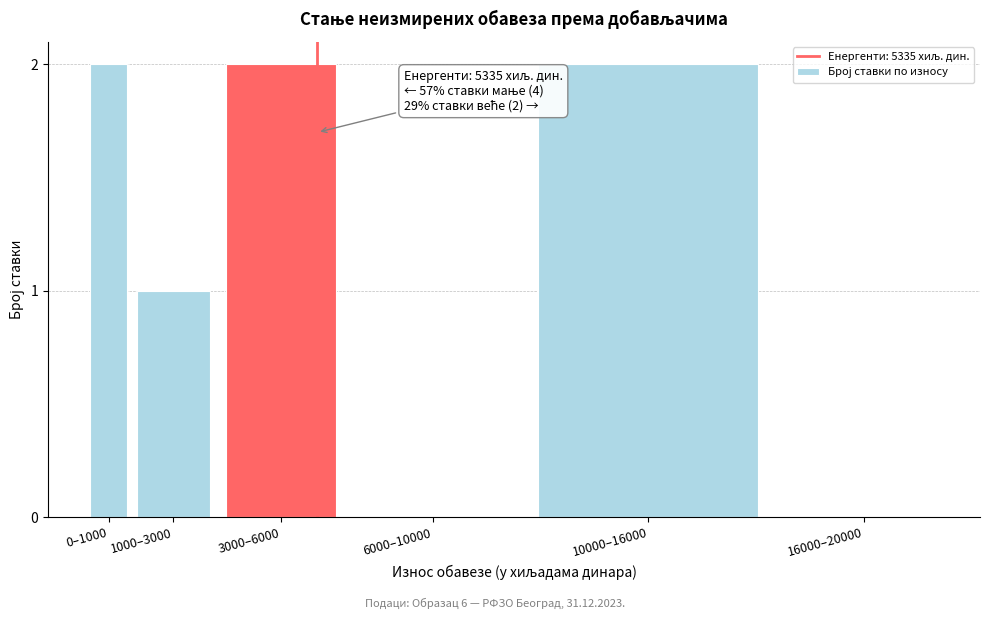

Reading left to right, transcribe all the data shown in this chart.

0–1000=2	1000–3000=1	3000–6000=2	6000–10000=0	10000–16000=2	16000–20000=0